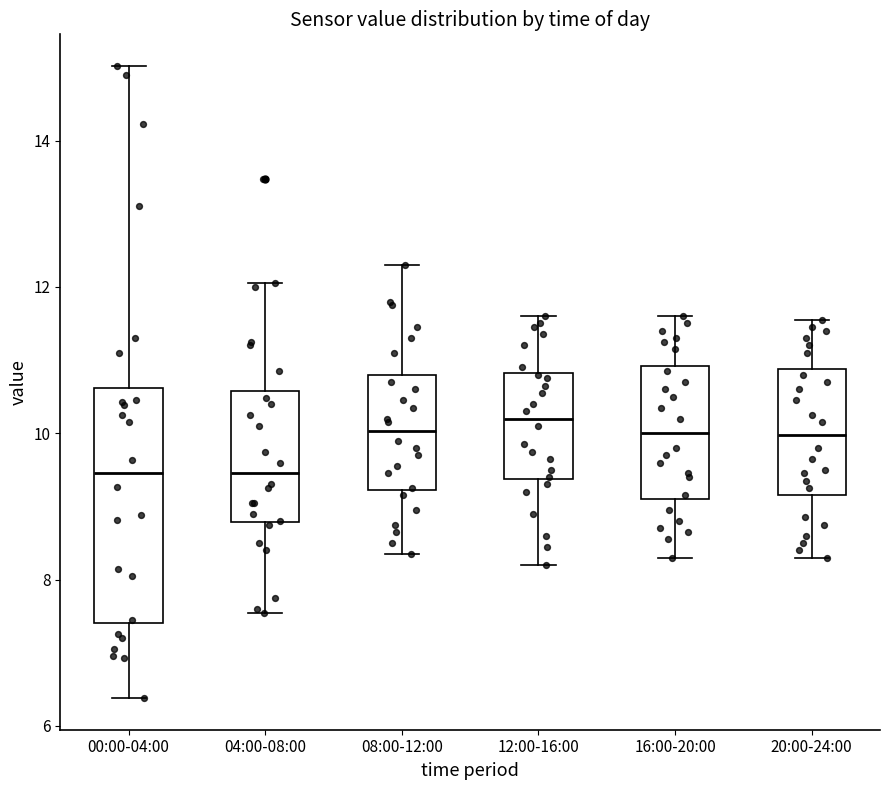

Comparing the boxes themselves (not the whiskers), which one is the tallest?

00:00-04:00